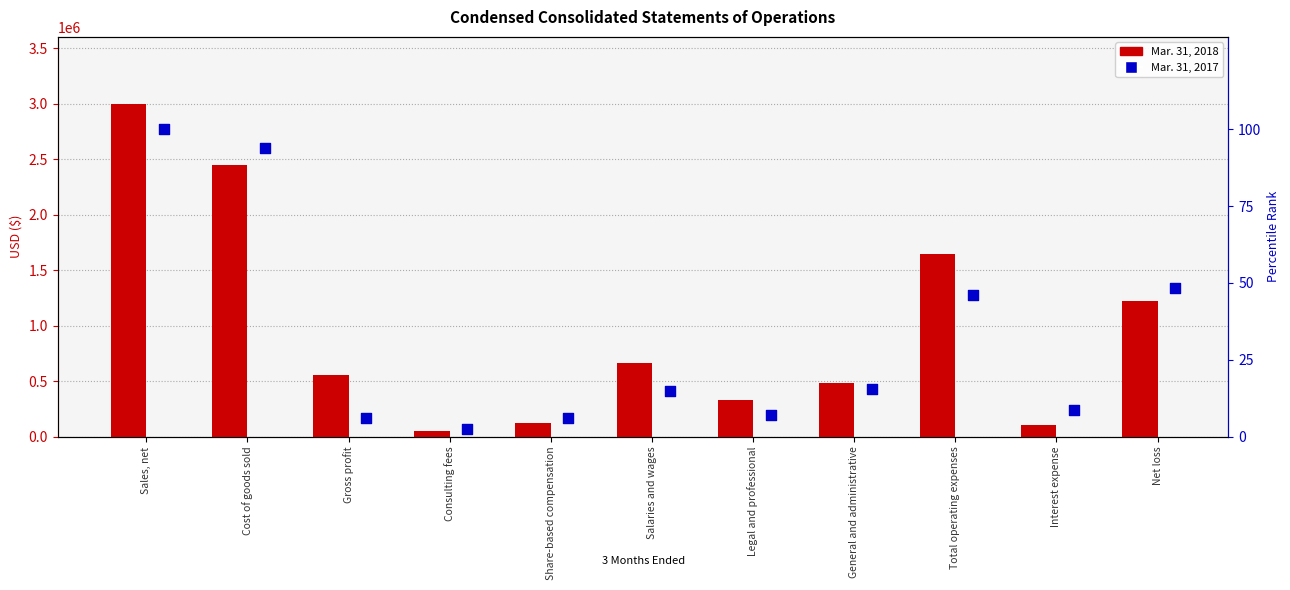

Which series has the largest Y range (max minus min)?

Mar. 31, 2018